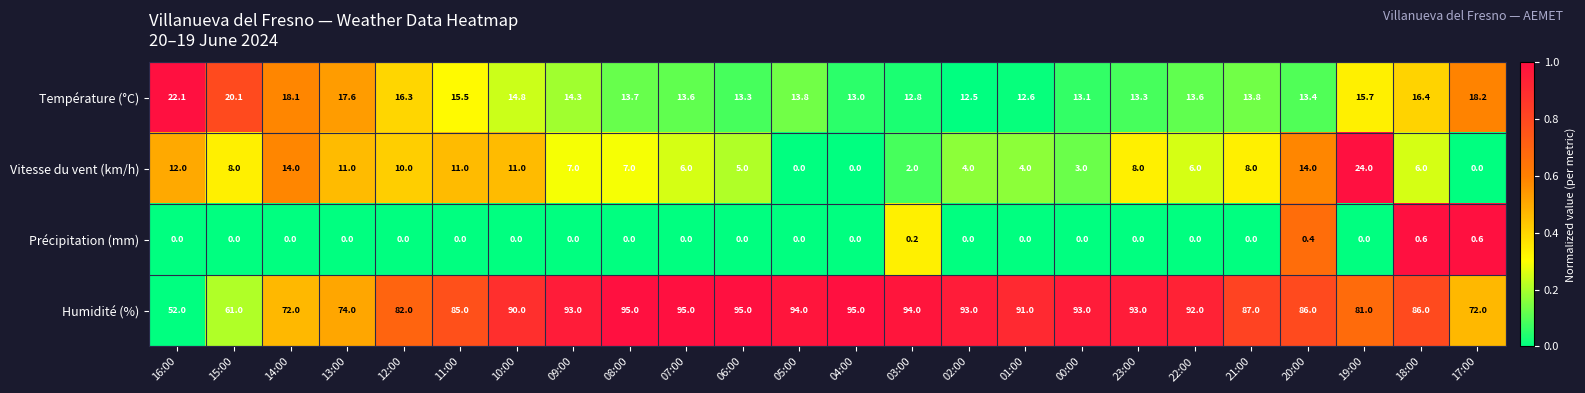

Where is Vitesse du vent (km/h) nearest to the value 12?

16:00